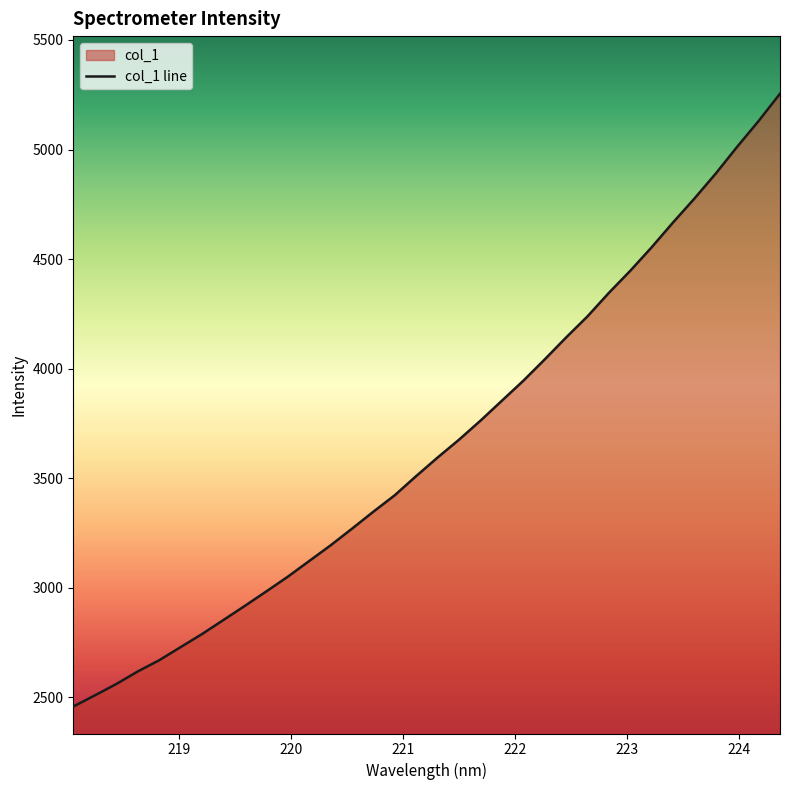

What is the minimum value shown in the chart?

2457.7